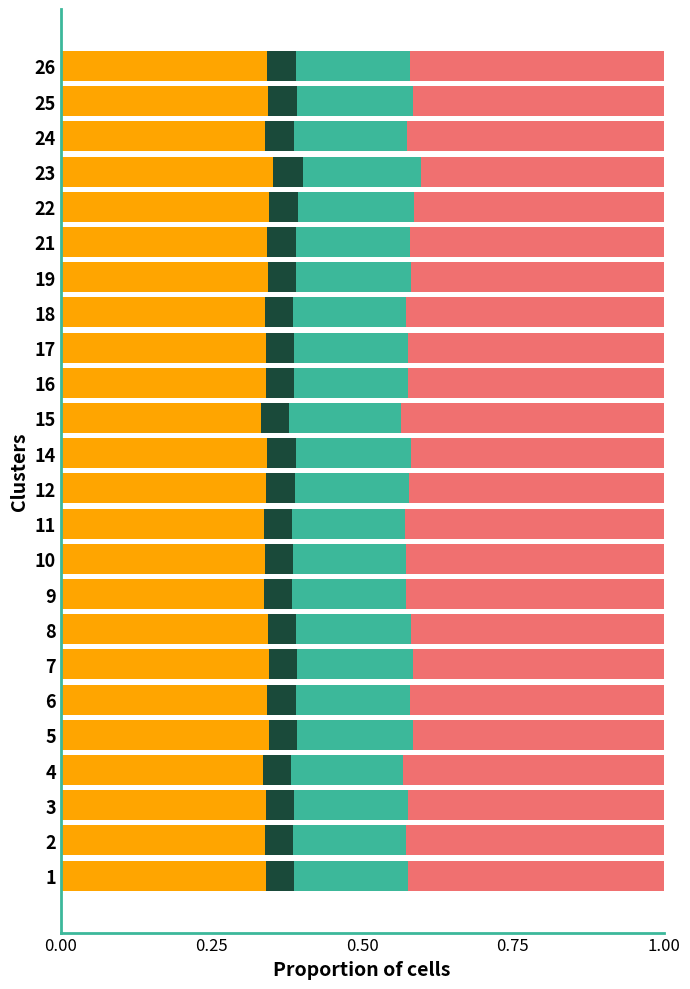

What is the total value across all series at 8?

1.0